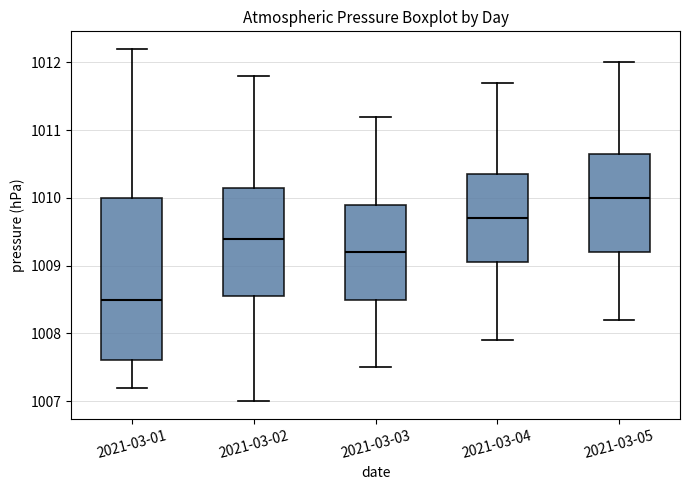

Which box has the lowest median line?

2021-03-01